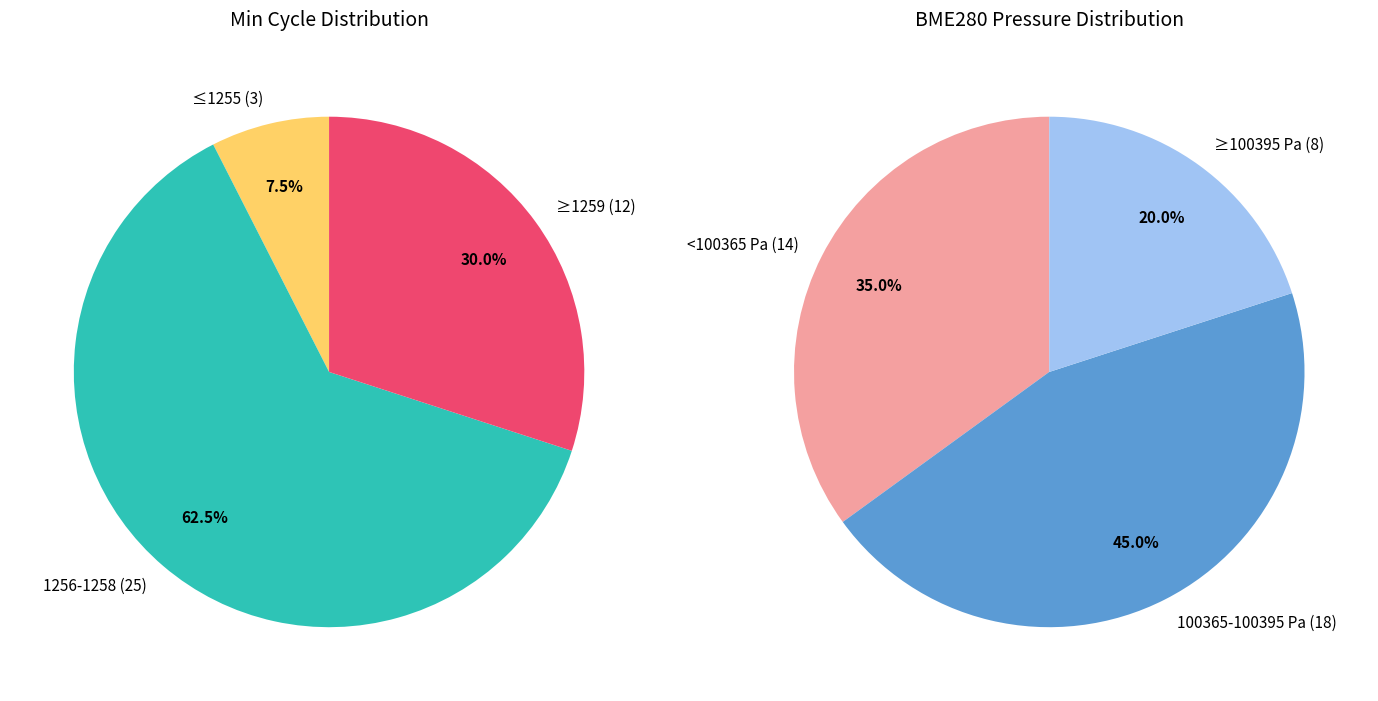

Between 1259 and 1259, which is larger?

1259